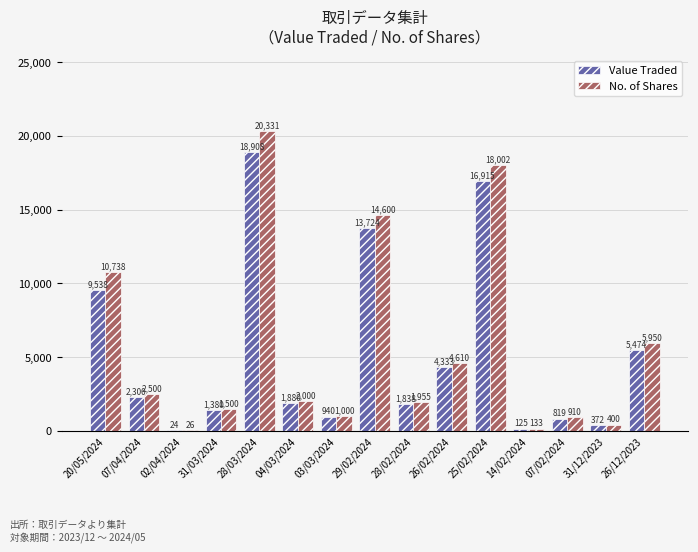

True or false: Value Traded has a value of 503 at 31/03/2024.

False